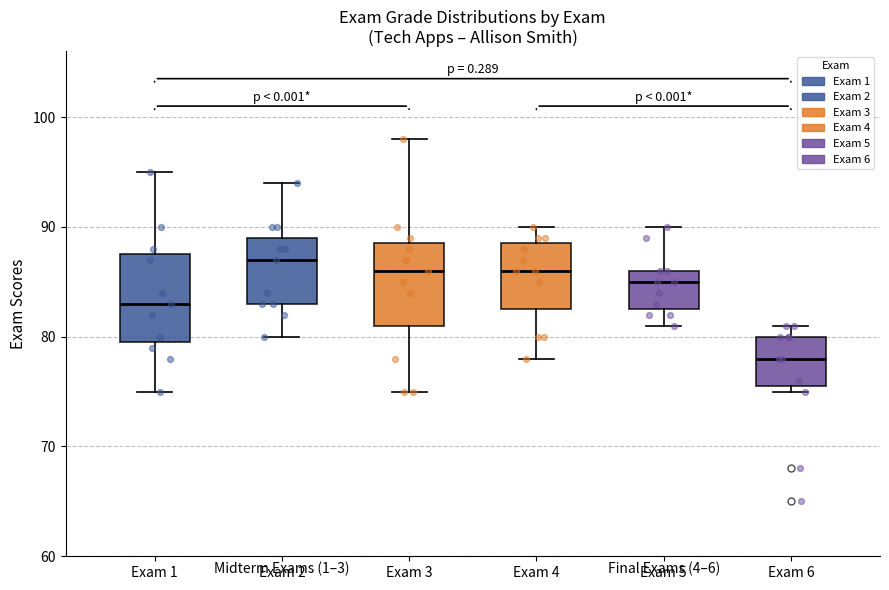

Where does the median line of the box for Exam 2 sit on the y-axis? The values are not printed on the chart, so give them approximately, as read against the axis.

87